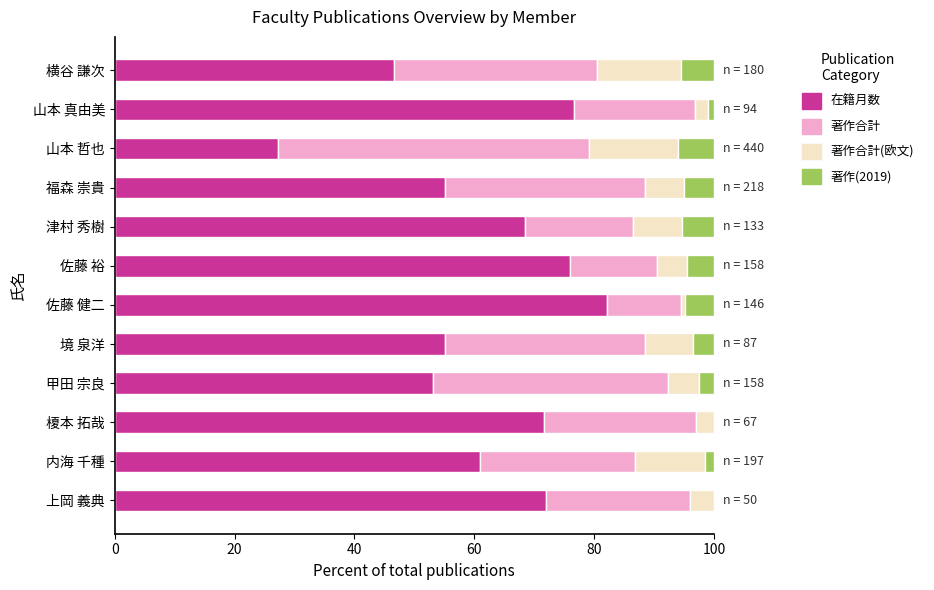

At which label does 在籍月数 reach its peak?

佐藤 健二